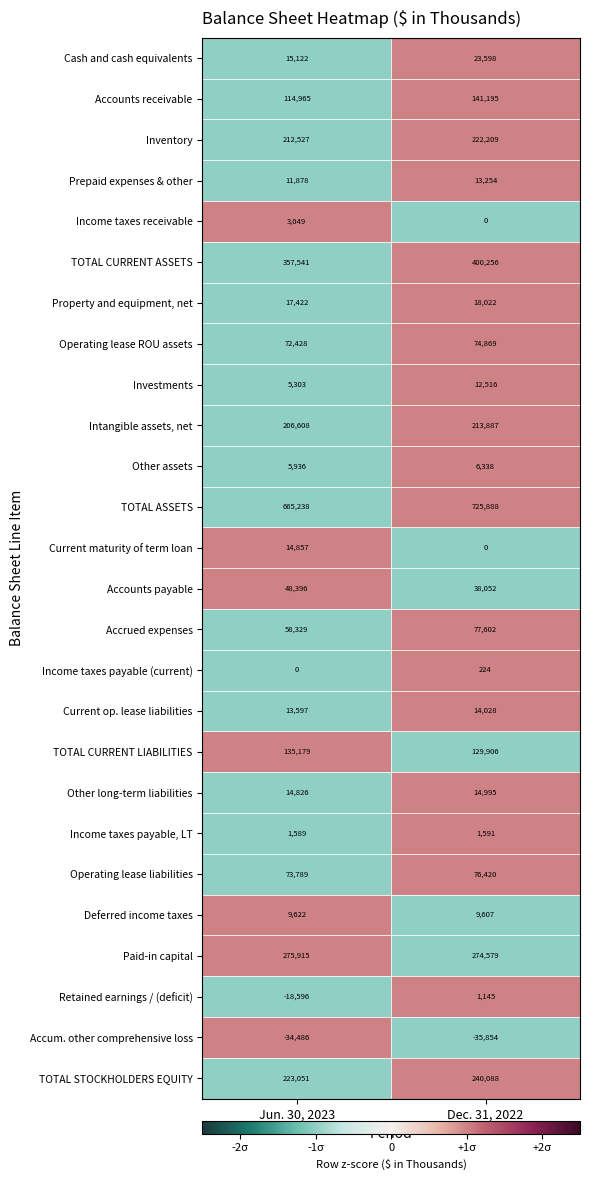

What value does the Deferred income taxes series have at Jun. 30, 2023?

9622